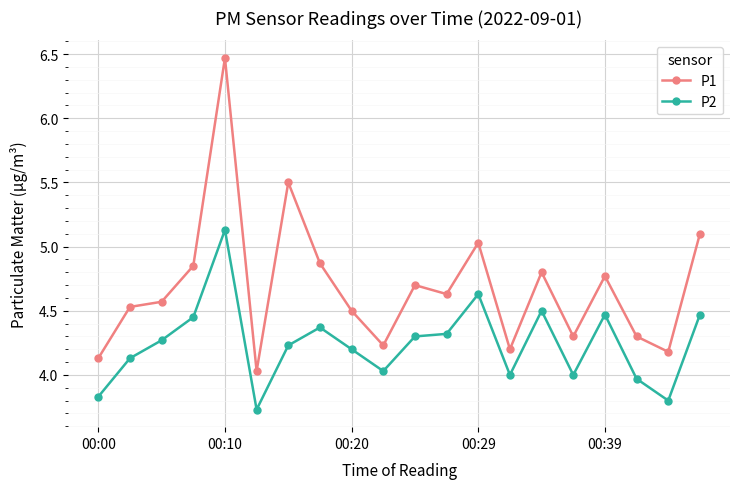

What is the average value of the P1 series?

4.7